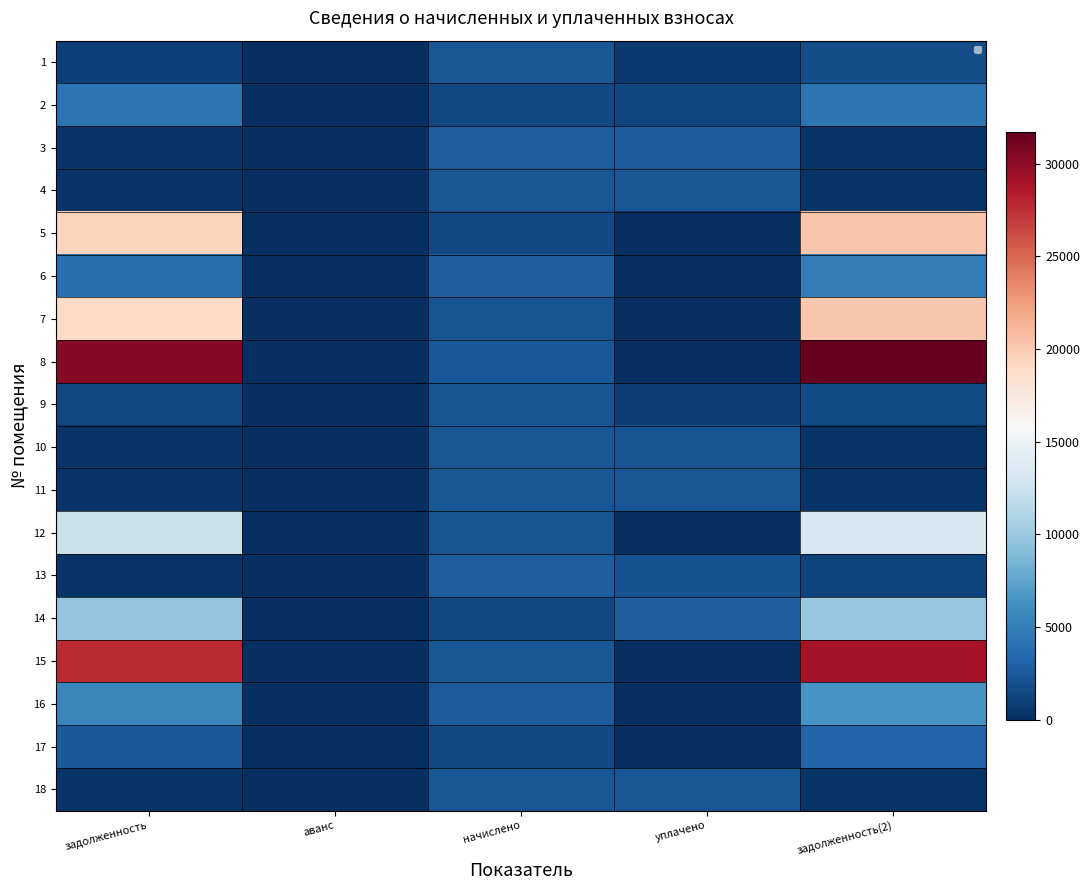

How many values in the 17 series exceed 1564?

3